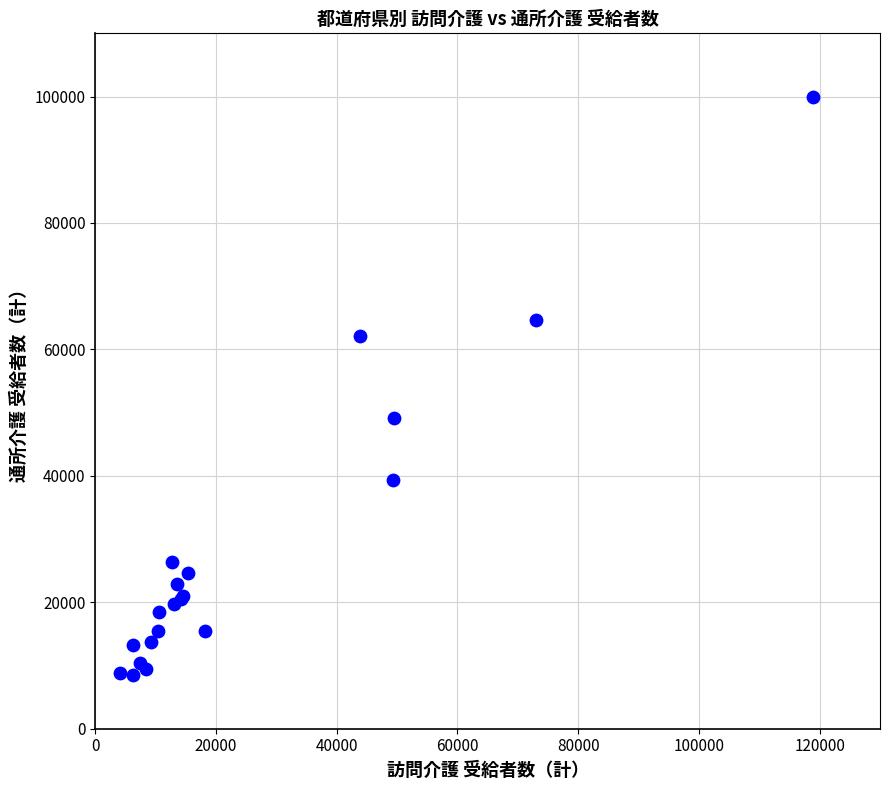

What Y value in the scatter plot is closest to 54189?

49148